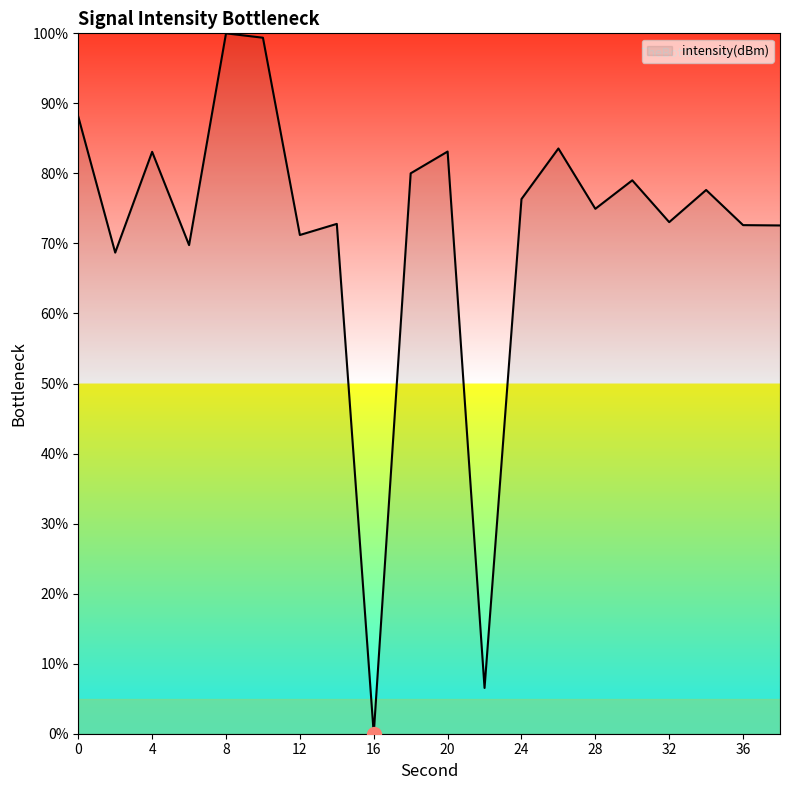

What is the maximum value shown in the chart?

100.0